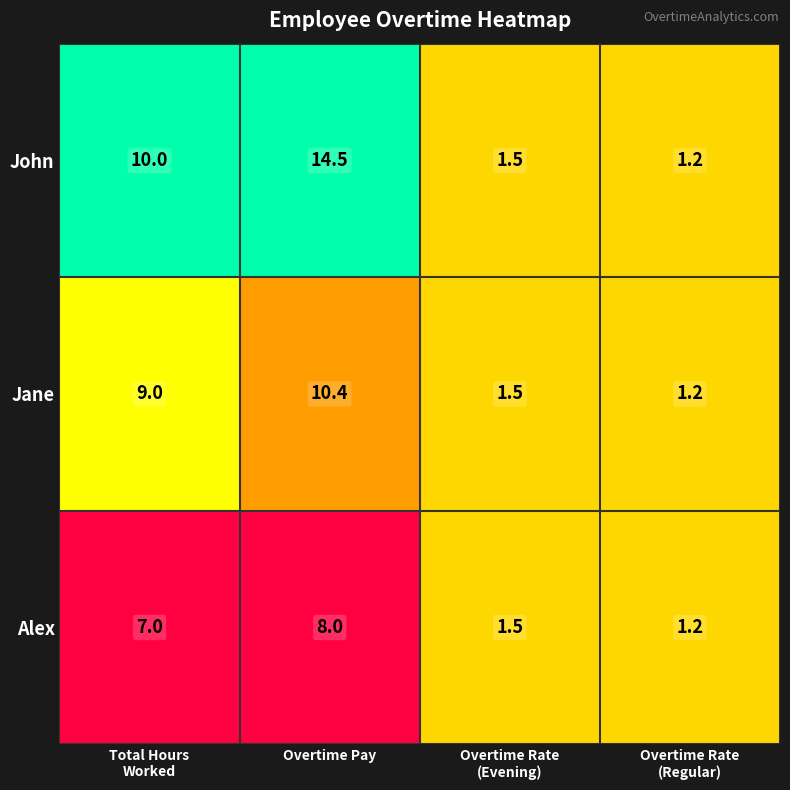

How many data points in Alex are less than 7?

2